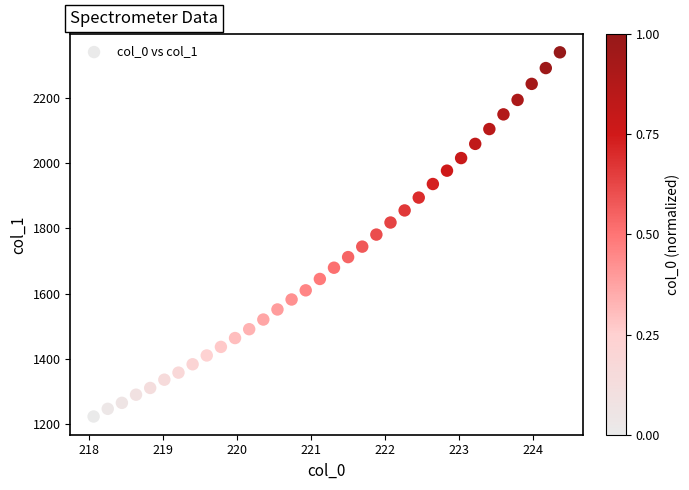

What is the range of Y values (max minus min)?

1114.5